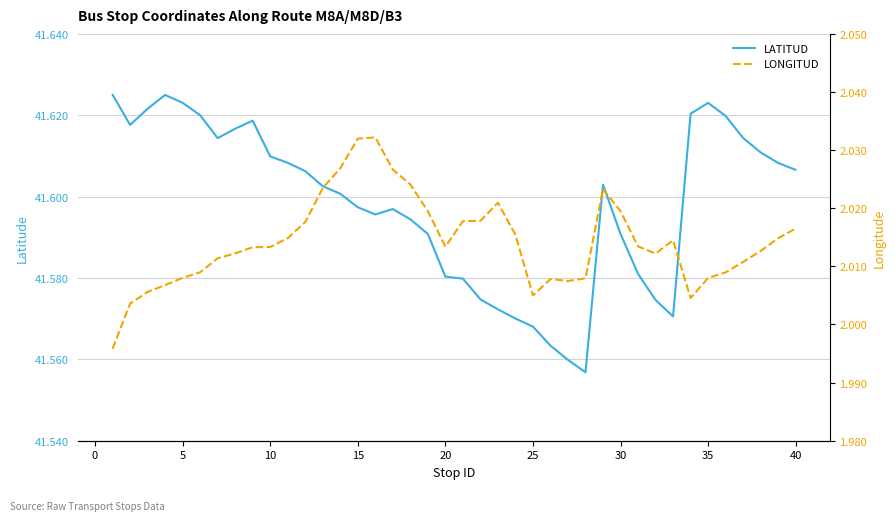

What is the value of the LATITUD point at the 14th from the left?

41.6